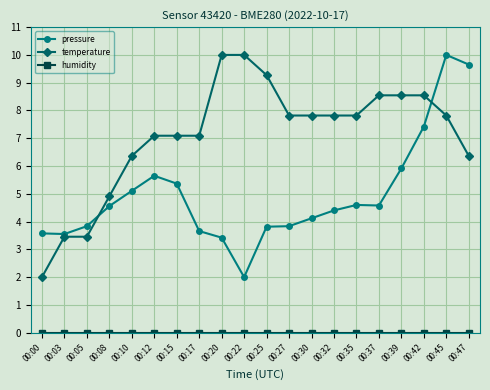

Between 00:15 and 00:42, which series saw the biggest shift?

pressure